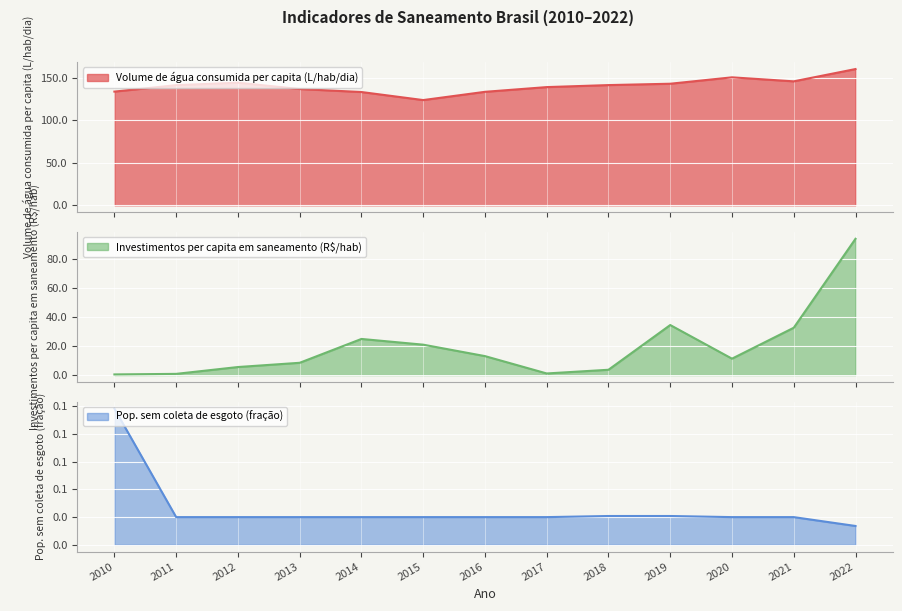

At which category does Investimentos per capita em saneamento (R$/hab) reach its first local peak?

2014